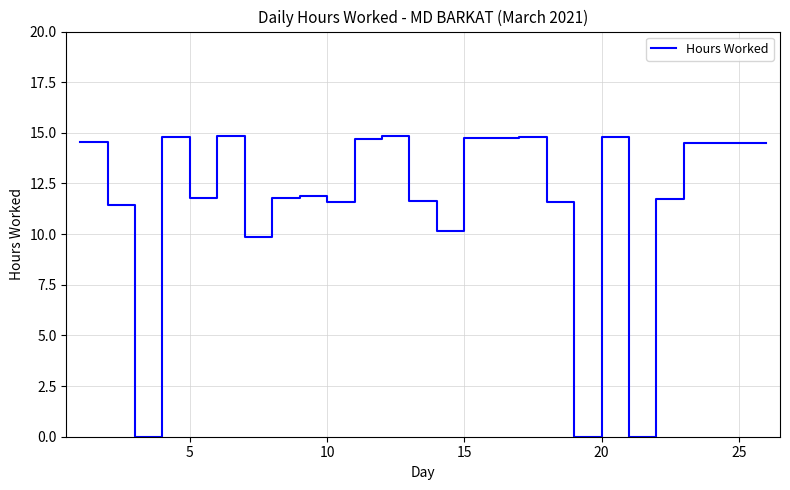

What is the difference between the maximum and minimum values?

14.8